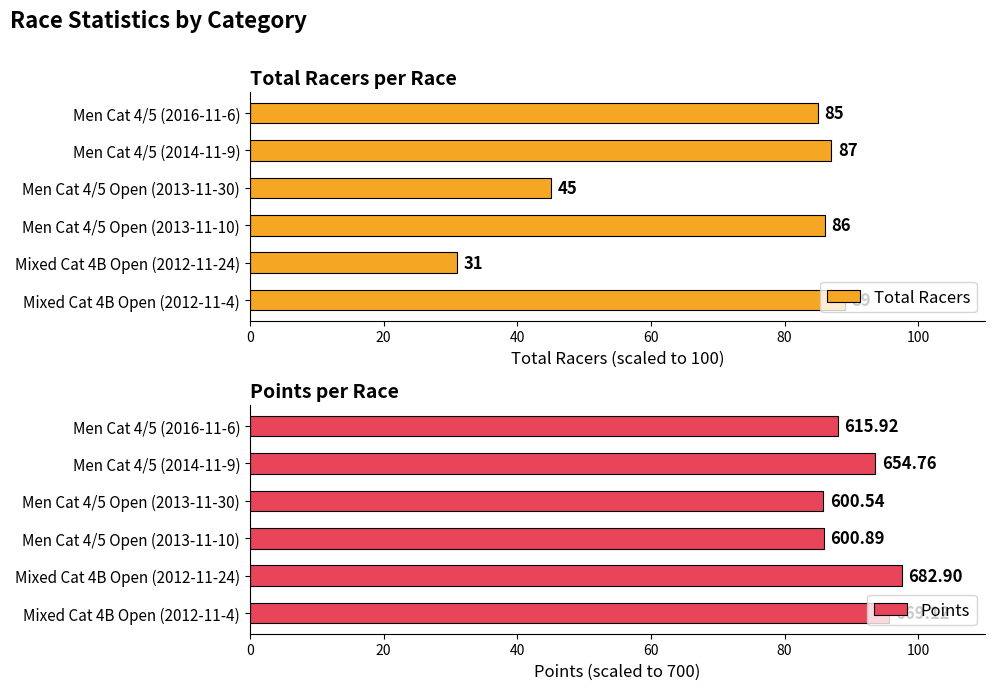

What is the value of the Points bar at the 2nd from the left?

97.6